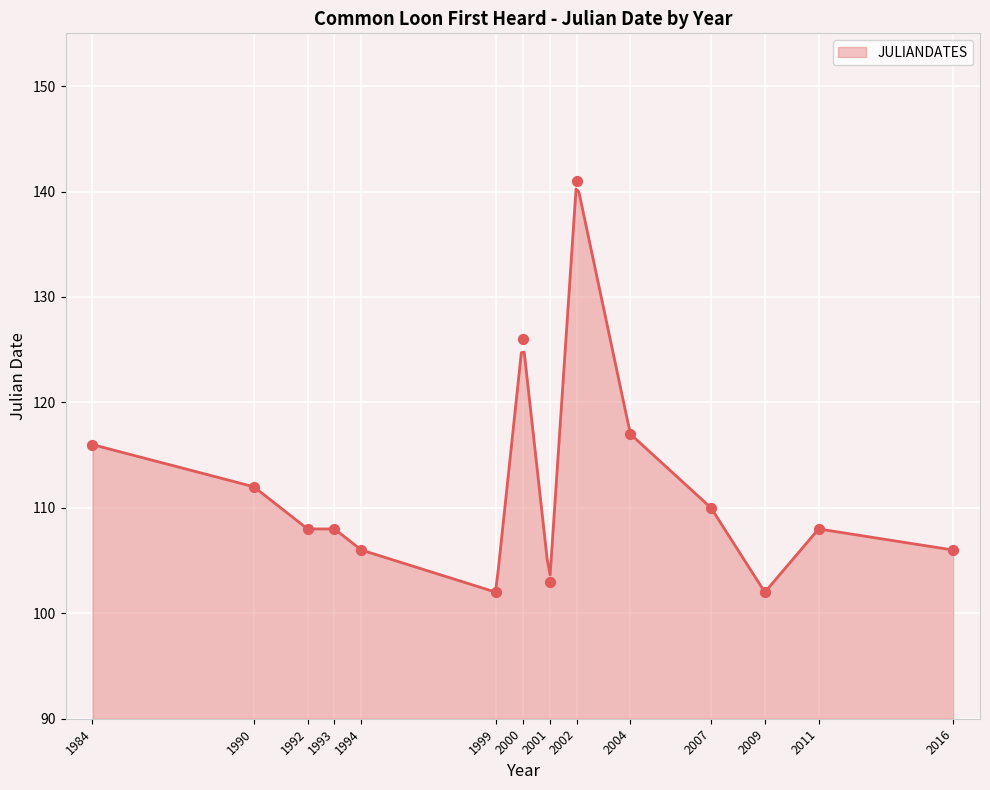

What is the change in value from 1994 to 2001?

-3